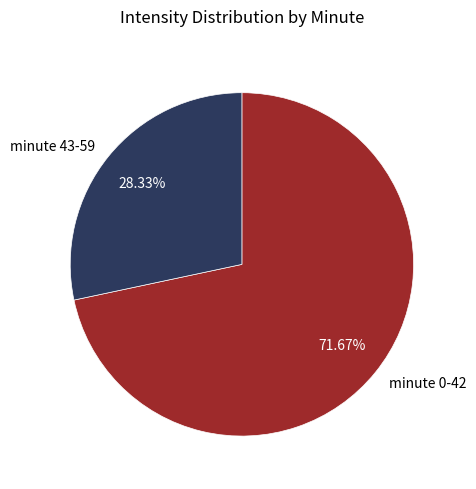

Rank the categories by value from highest to lowest.

minute 0-42, minute 43-59